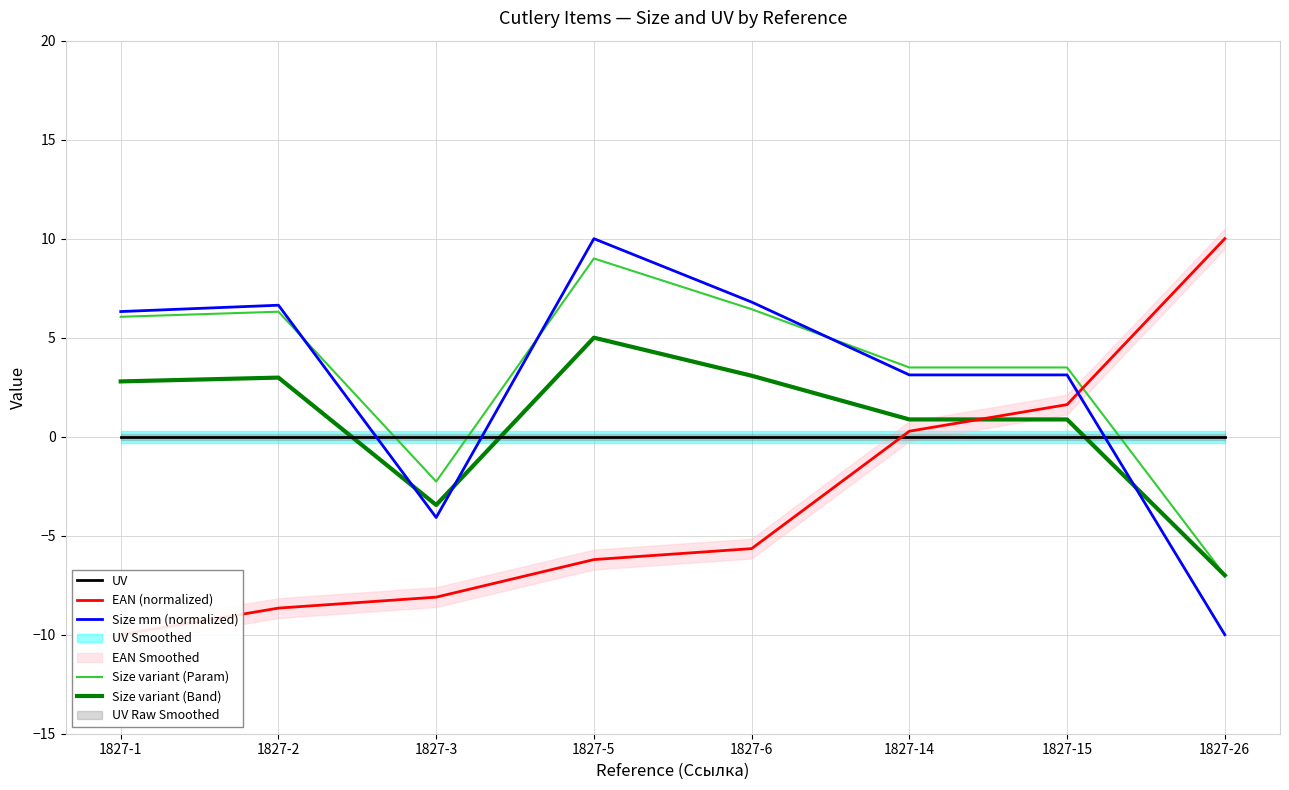

Which series has the largest range (max minus min)?

EAN (normalized)